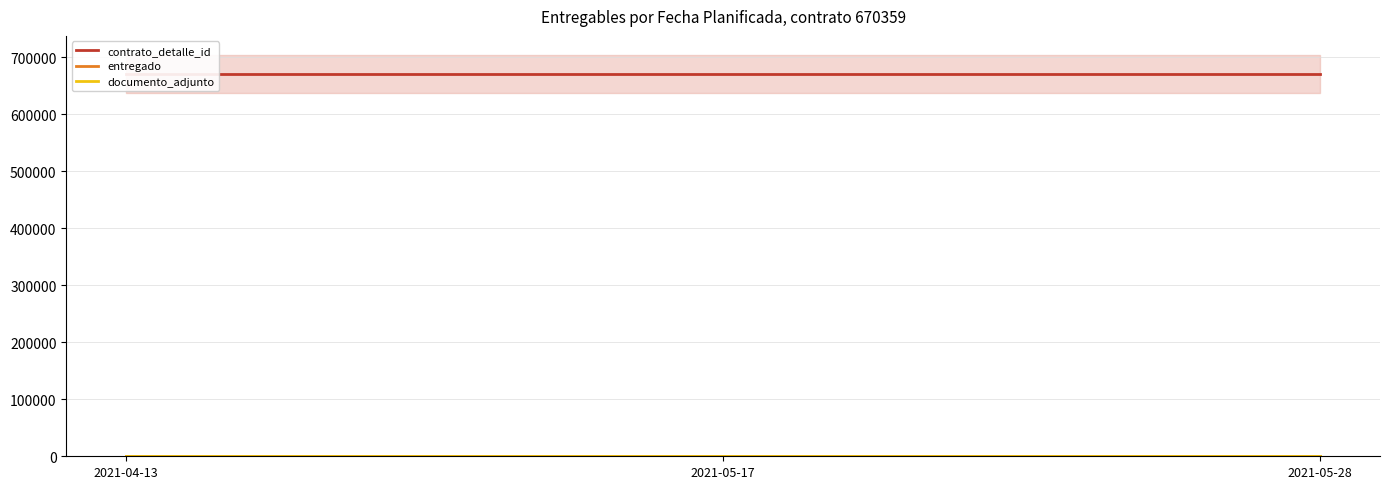

How many data points does each series have?

3